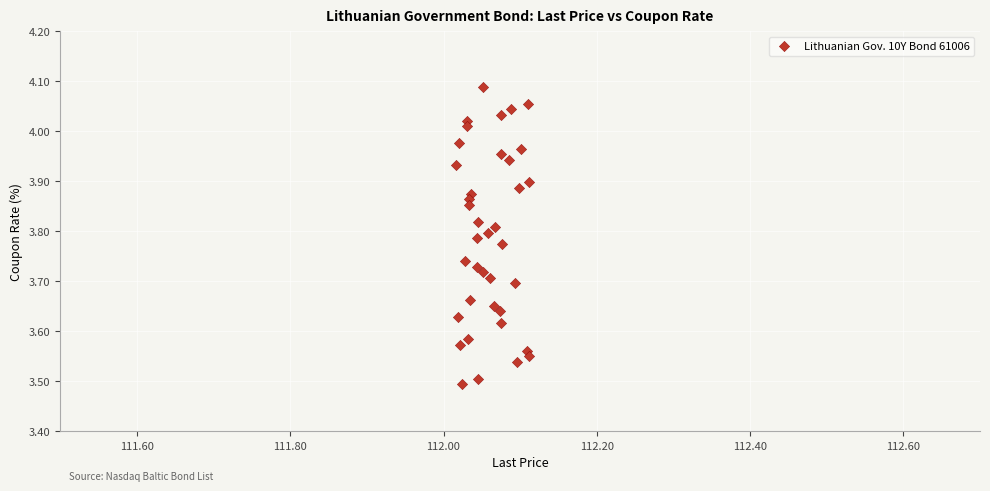

How many data points are displayed?

38